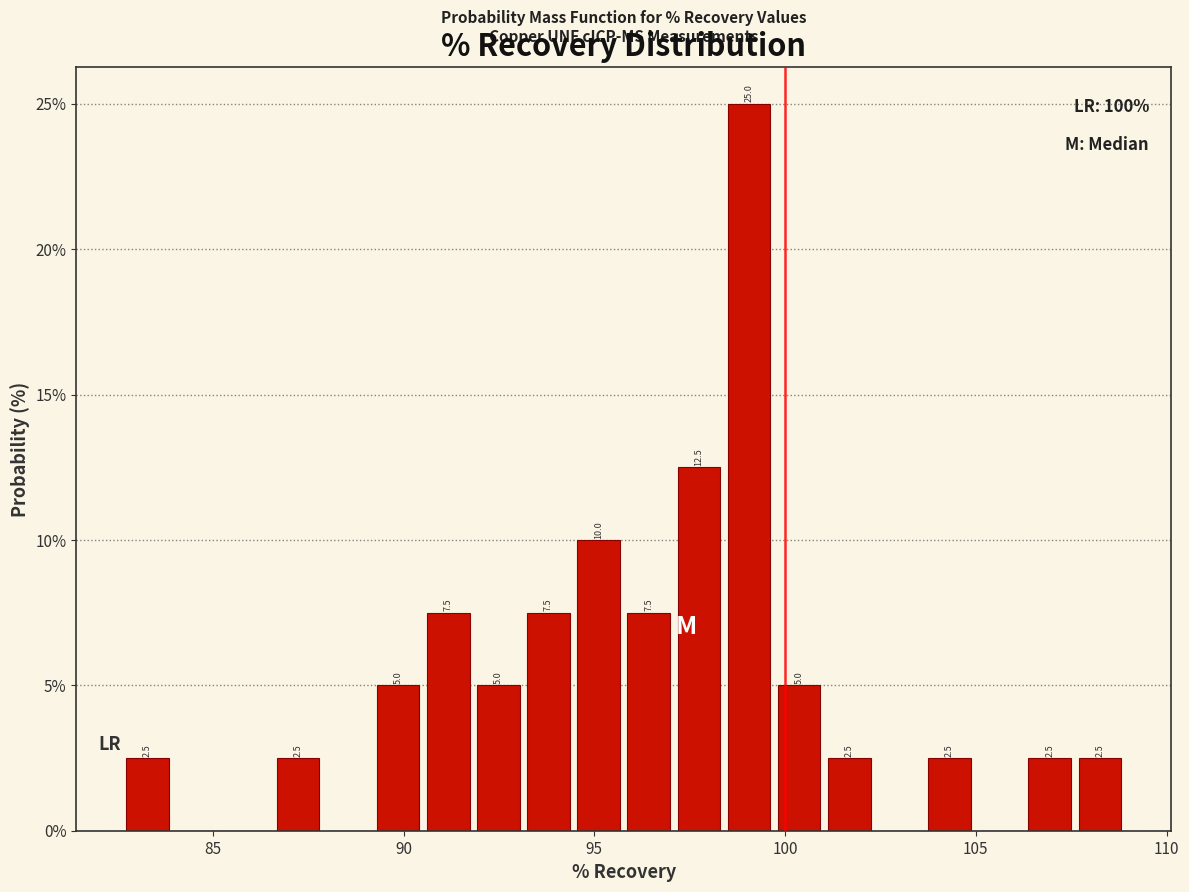

Around what value on the x-axis is the tallest bar? Give the approximate position of its centre, as read against the axis.

99.0